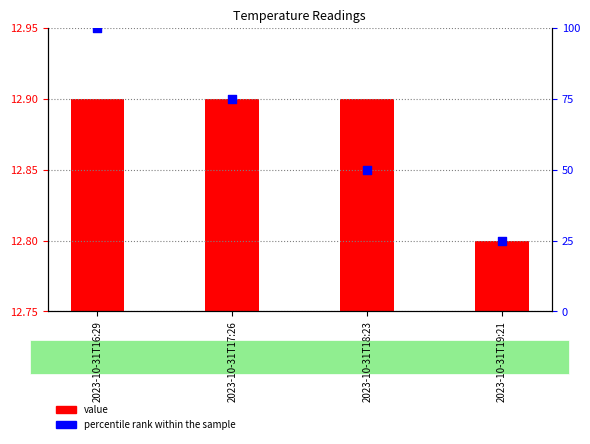

At how many categories does at least one series exceed 43?

3